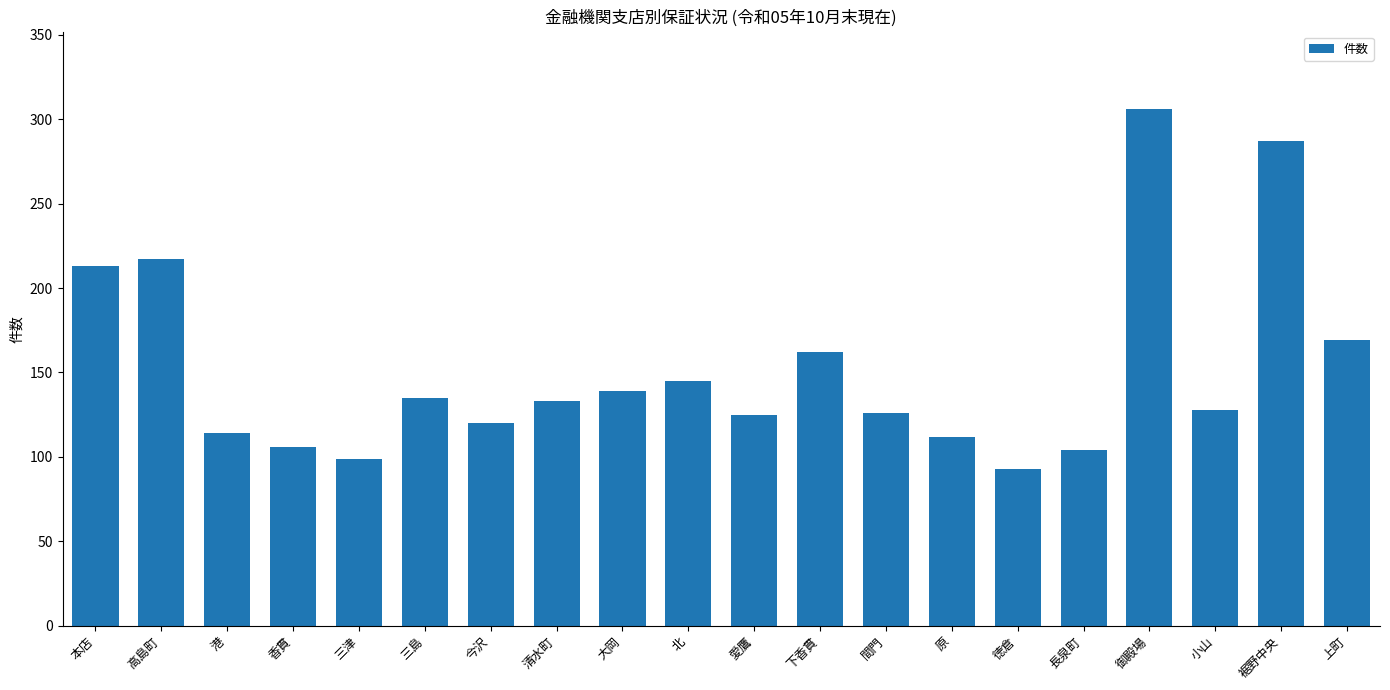

What is the maximum value shown in the chart?

306